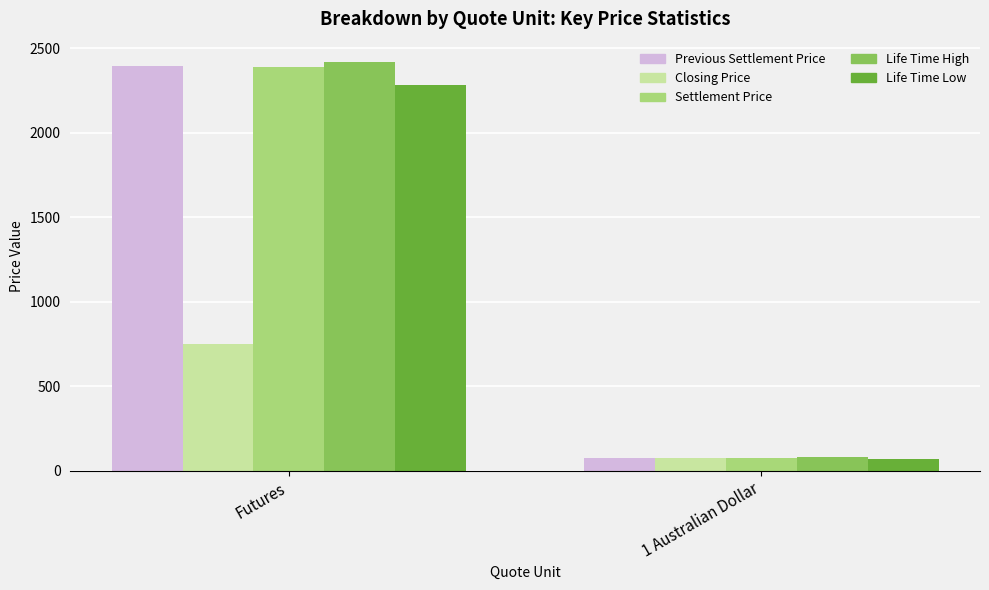

What is the lowest value of the Life Time High series?

79.9